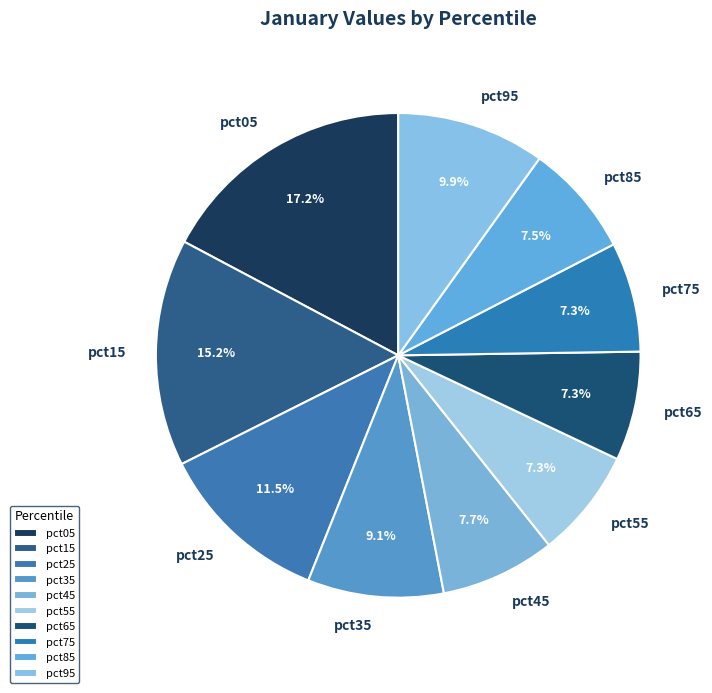

What percentage is NOT represented by pct55?

92.7%